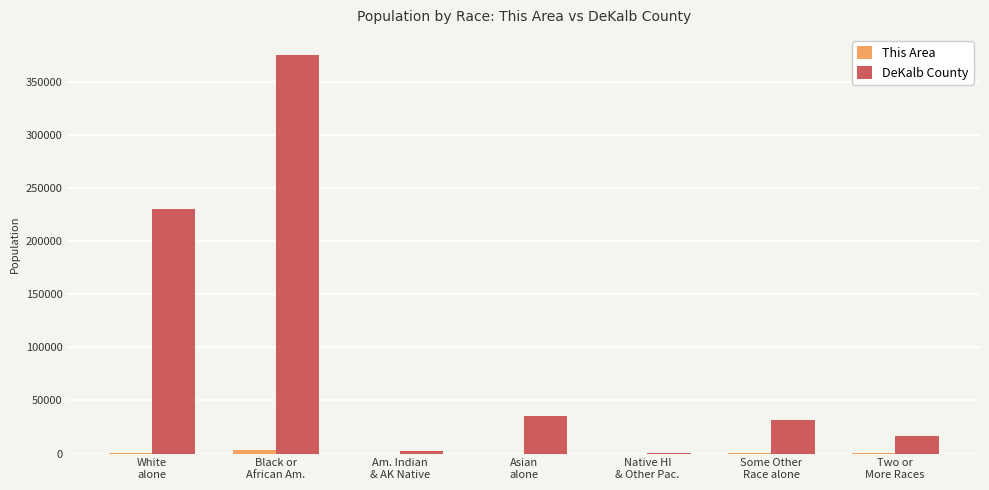

Which series has the largest total across all categories?

DeKalb County